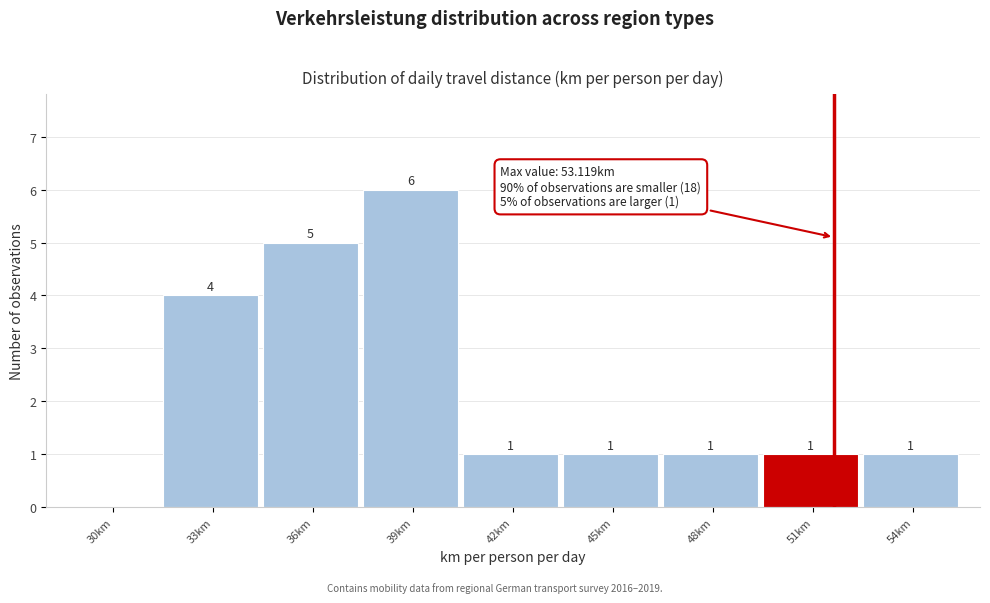

Reading left to right, extract all data points from this chart.

30km=0	33km=4	36km=5	39km=6	42km=1	45km=1	48km=1	51km=1	54km=1